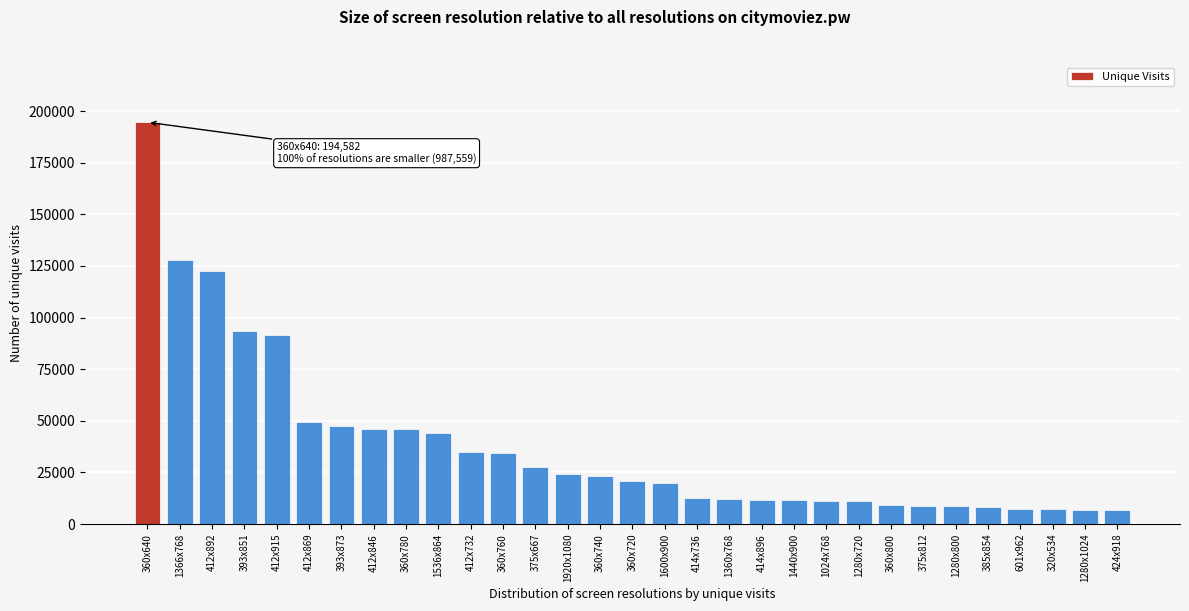

What is the difference between the values at 360x740 and 1360x768?

11366